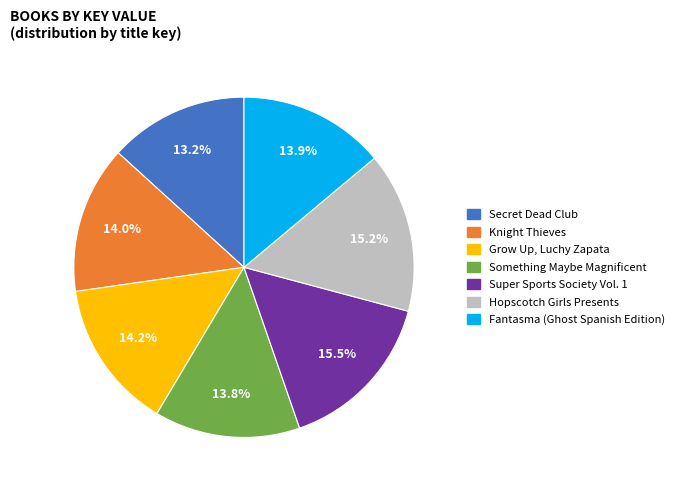

Is there any slice that represents more than half of the pie?

No